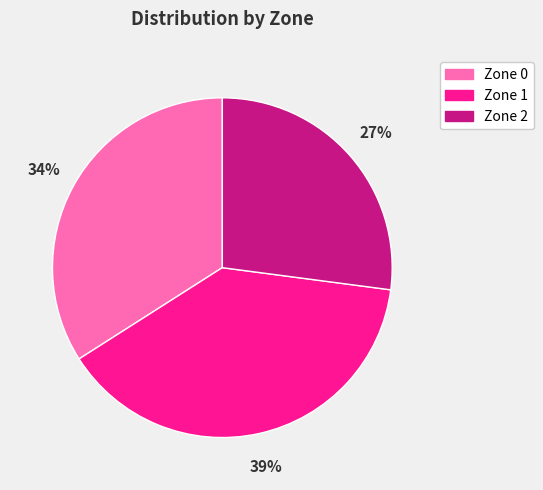

How many slices are in this pie chart?

3